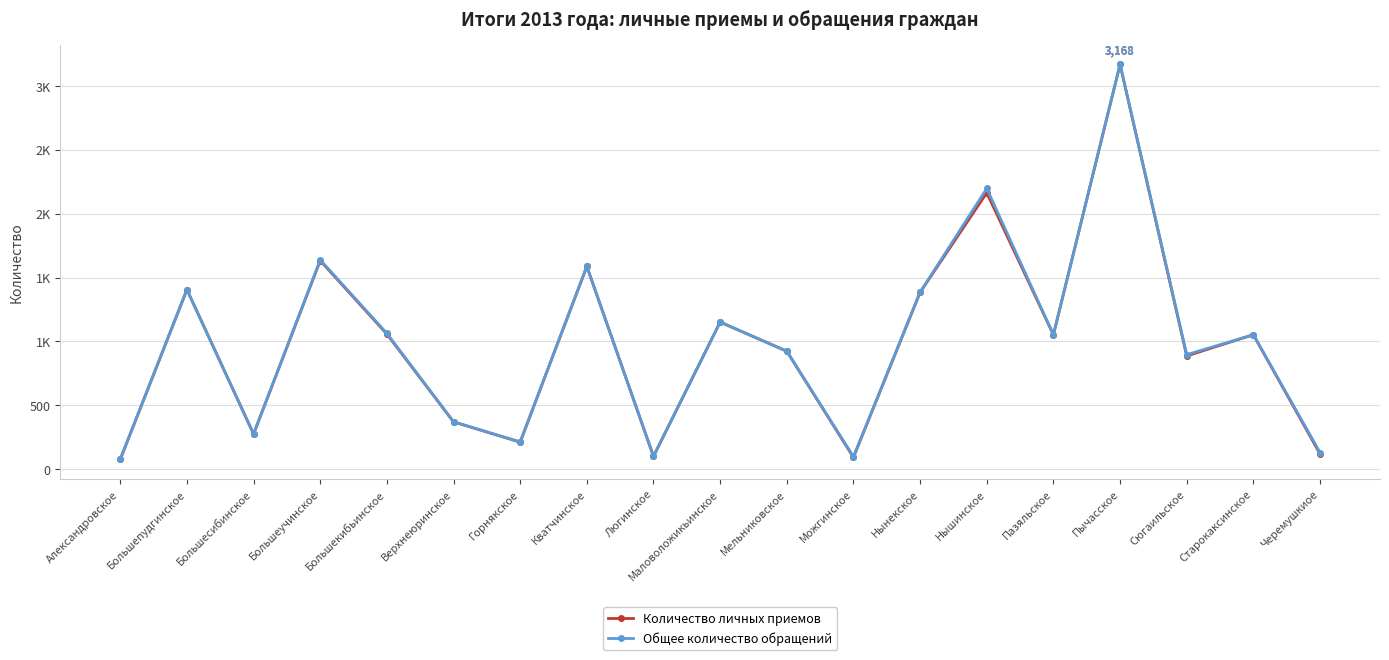

What are all the series names shown in the legend?

Количество личных приемов, Общее количество обращений